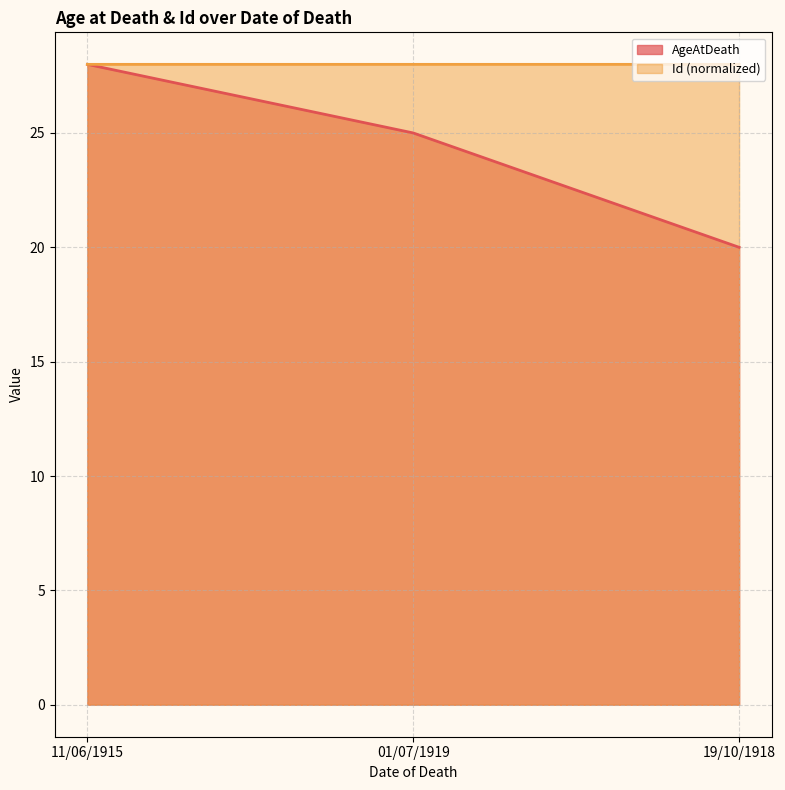

What is the sum of all Id values?

84.0